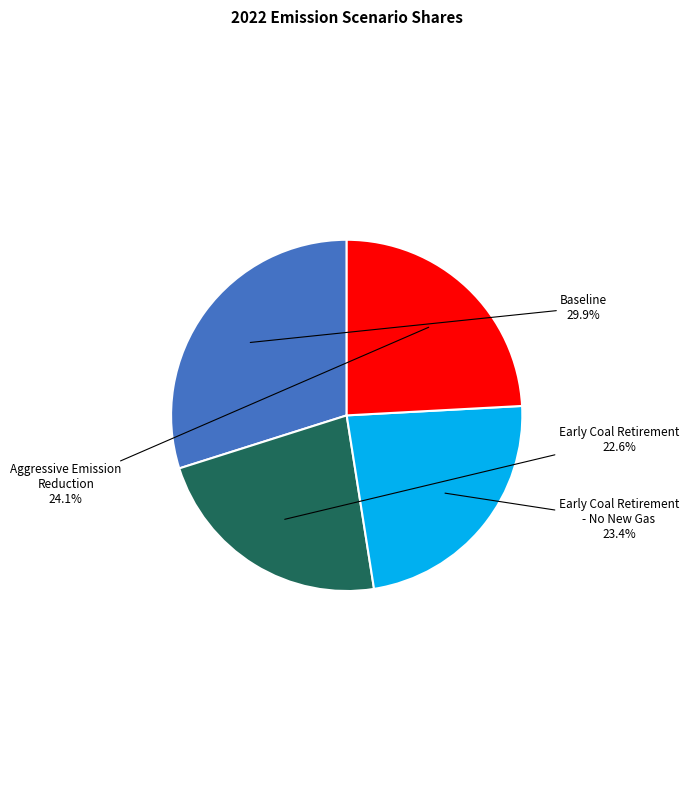

To the nearest percent, what is the difference between the Baseline and Aggressive Emission Reduction slice percentages?

6%